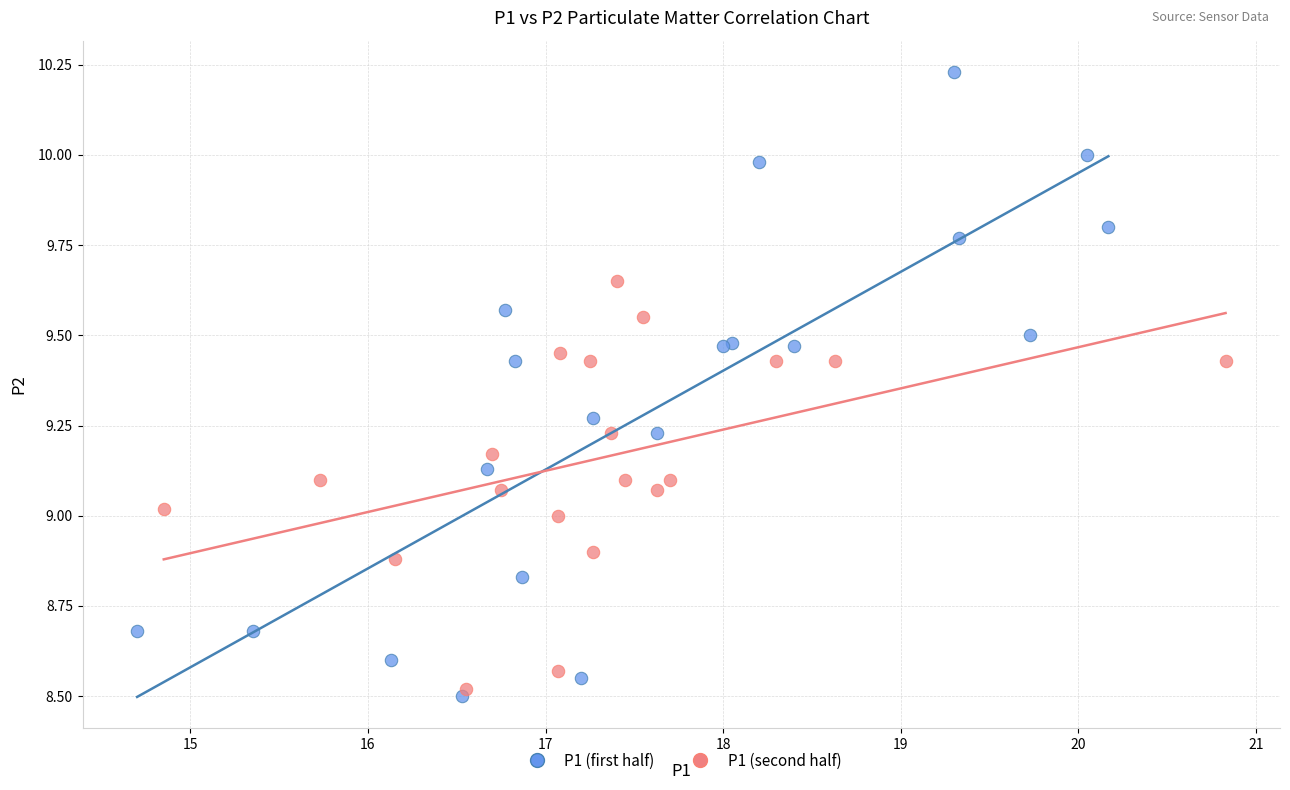

Which series reaches the minimum Y coordinate?

P1 (first half)